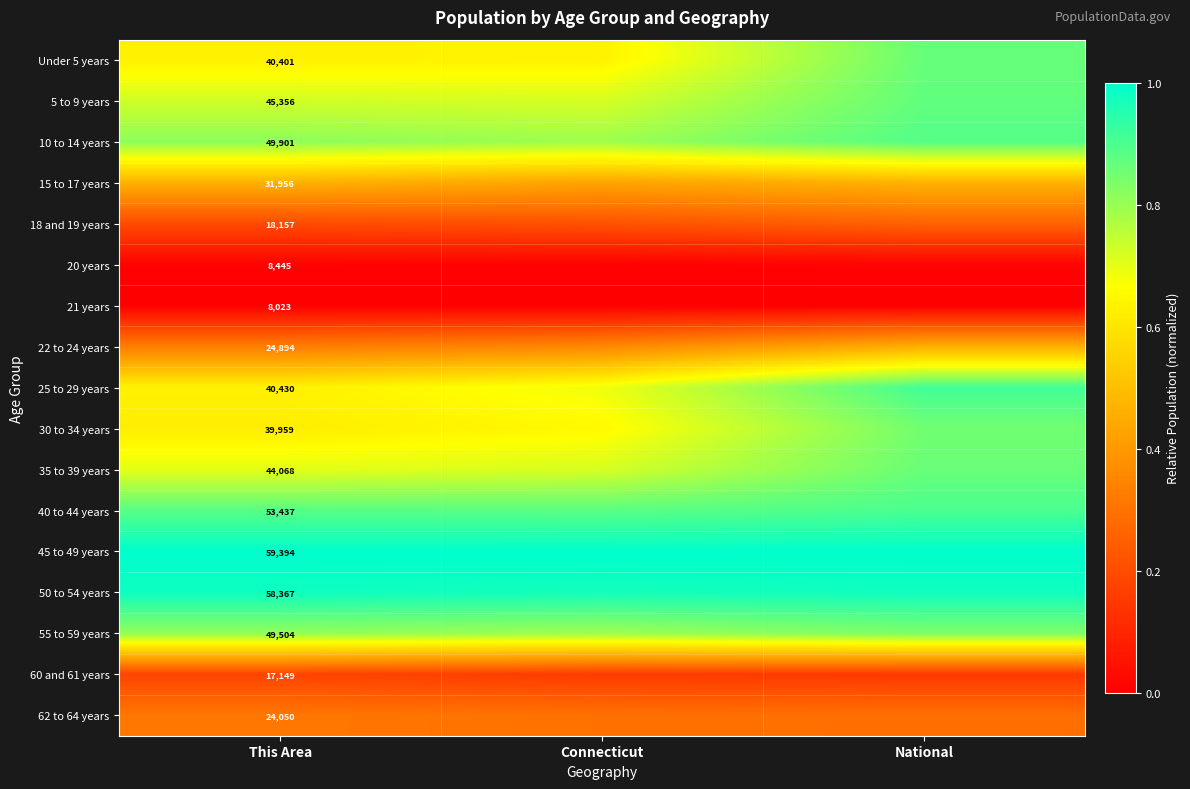

At which label is 60 and 61 years closest to 0?

National